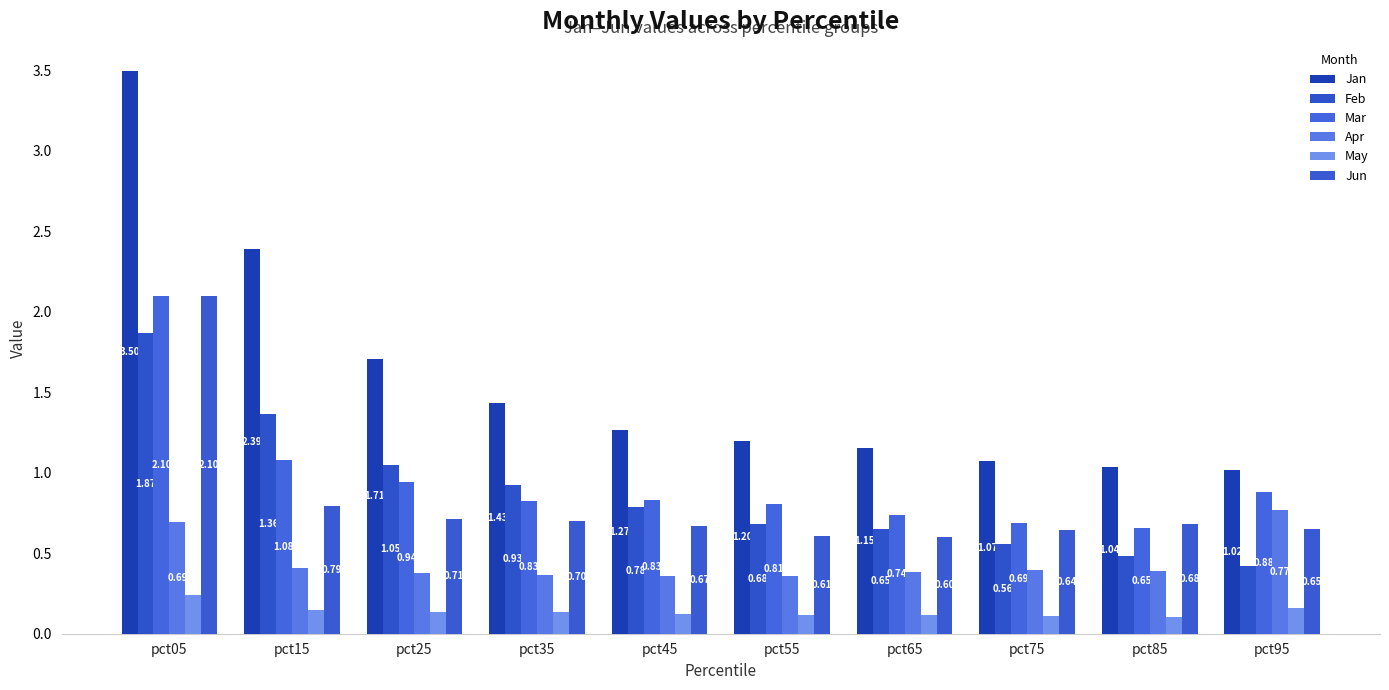

Count the number of data series in this chart.

6